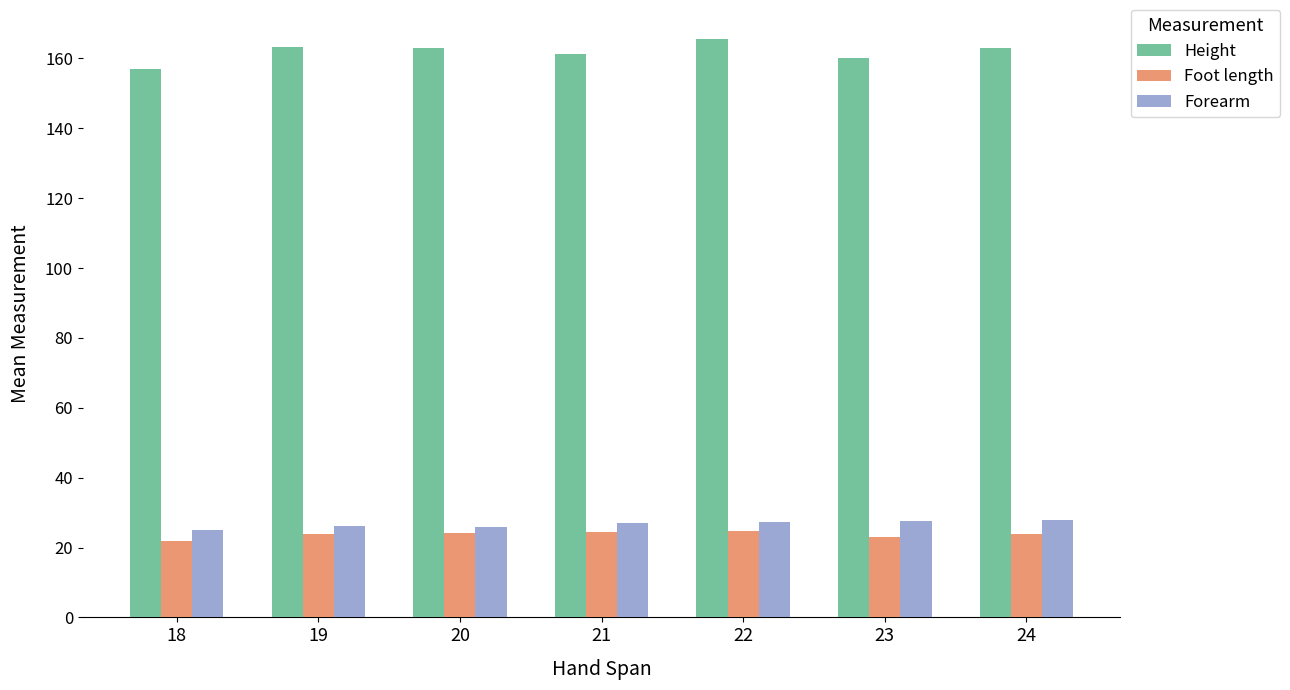

What is the highest value of the Height series?

165.6